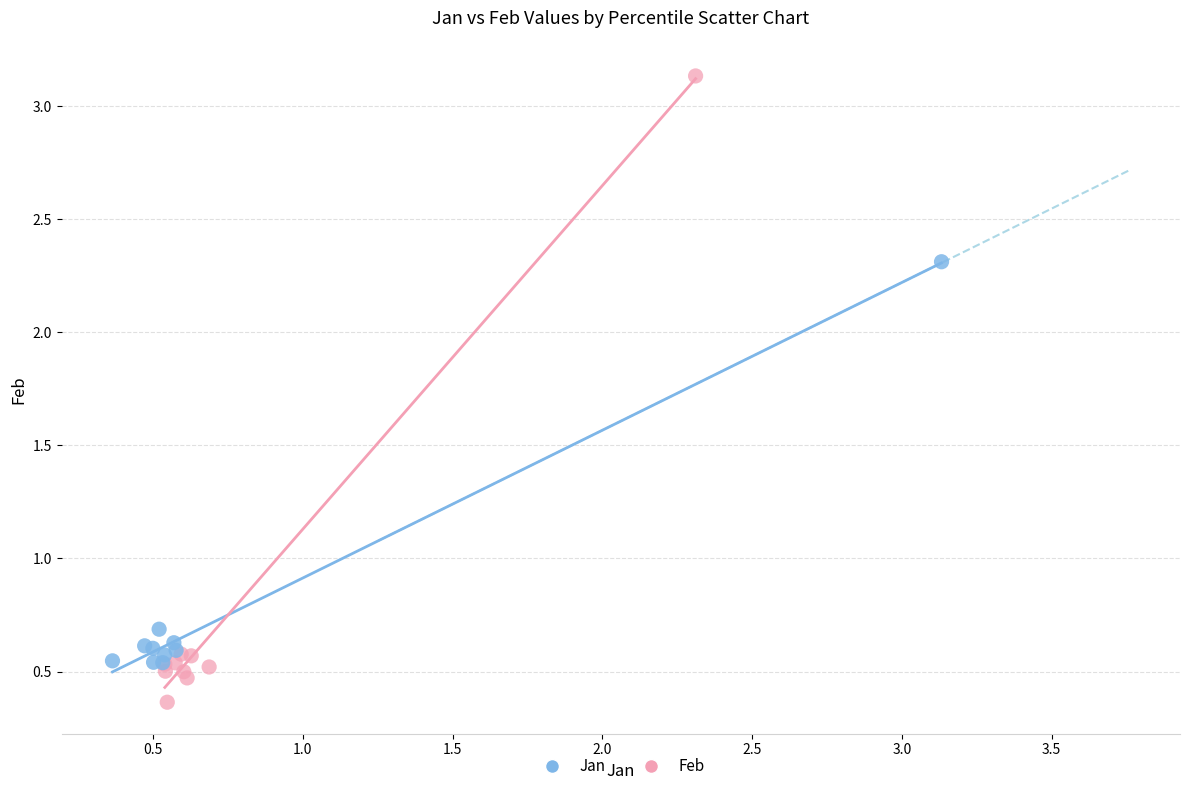

Which series has the widest spread of Y values?

Feb